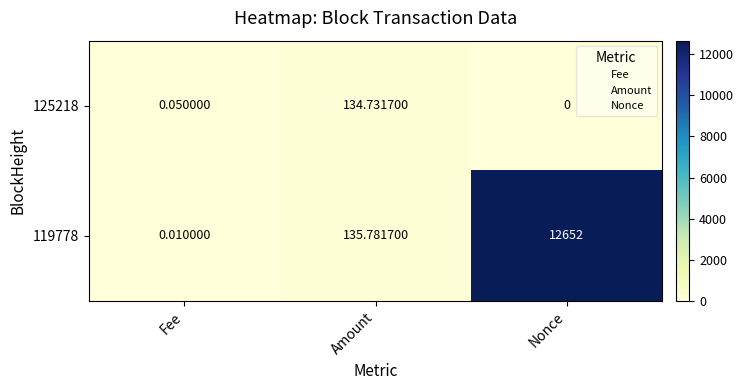

Rank the categories by 125218 value from highest to lowest.

Amount, Fee, Nonce